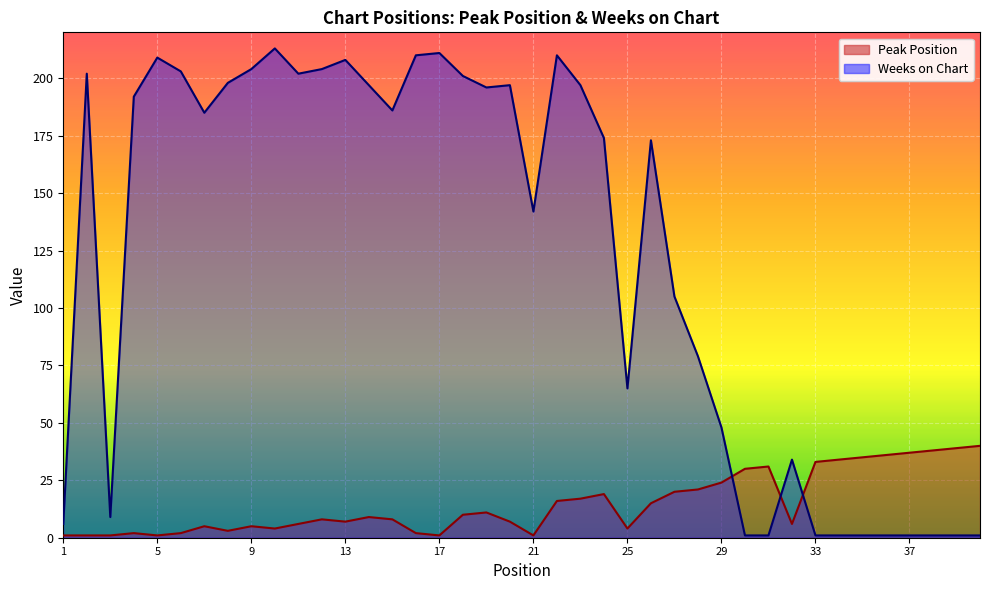

Where does the Weeks on Chart series first go above 185?

2